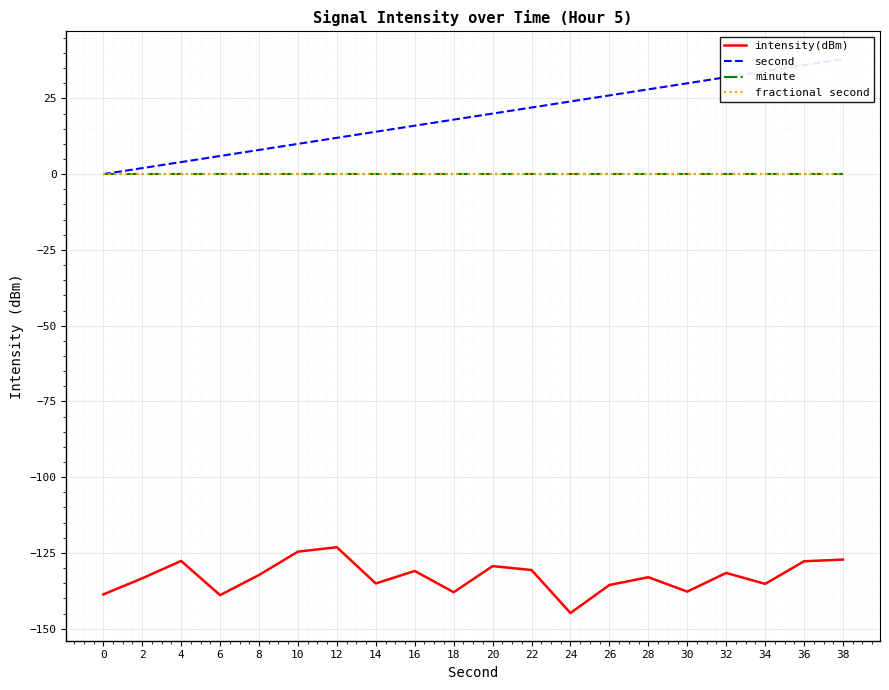

Which series has the largest range (max minus min)?

second